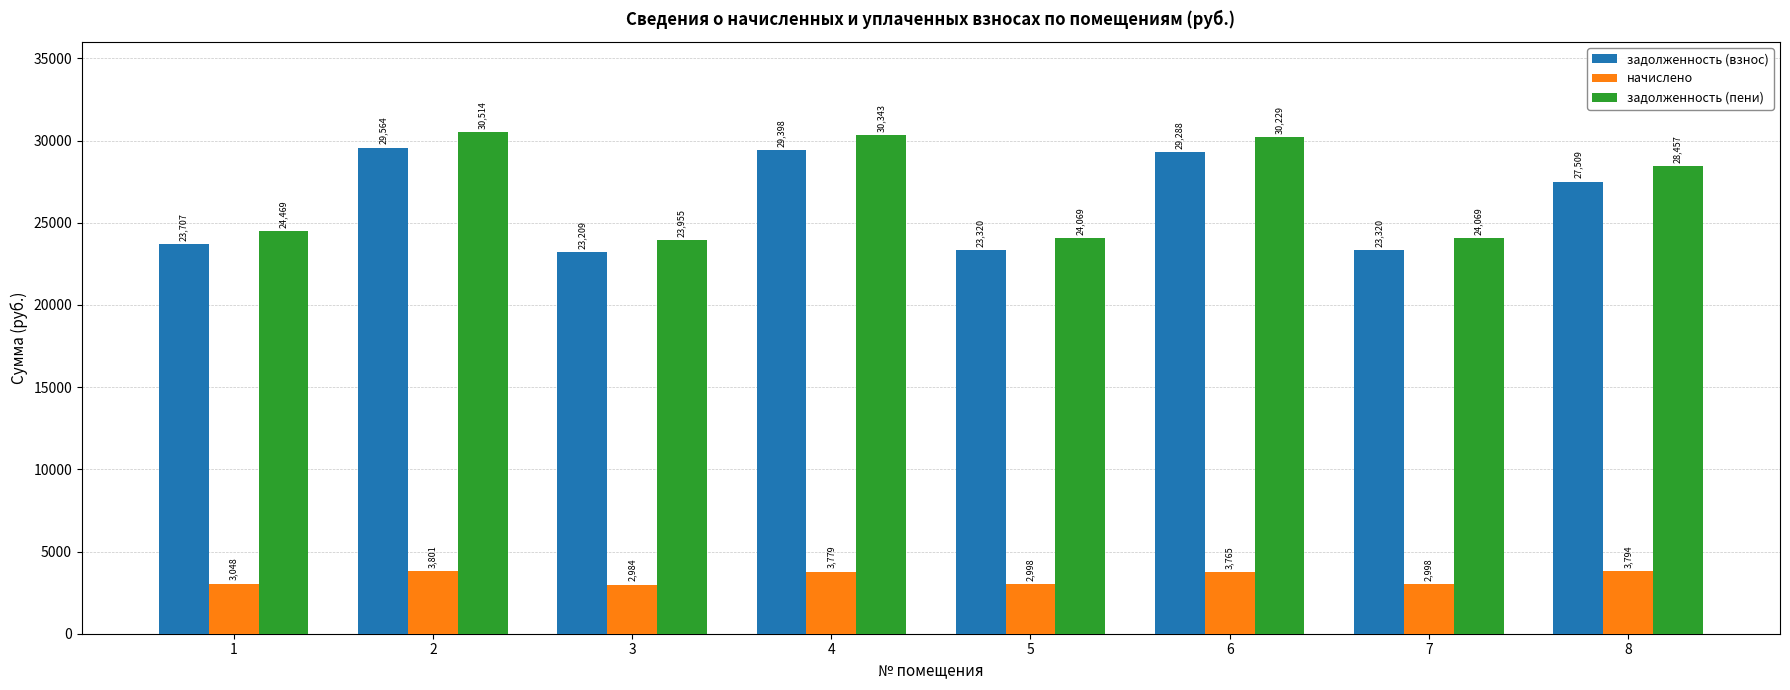

List the series in order of their peak value, lowest first.

начислено, задолженность (взнос), задолженность (пени)